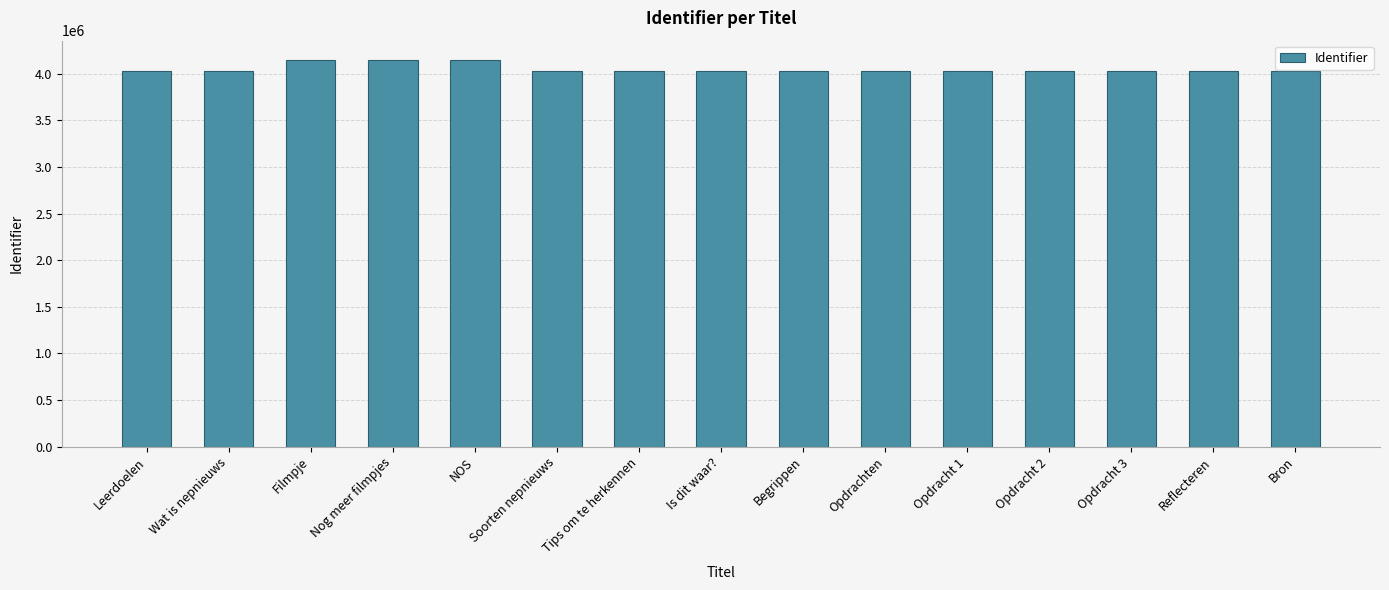

What is the average value?

4050822